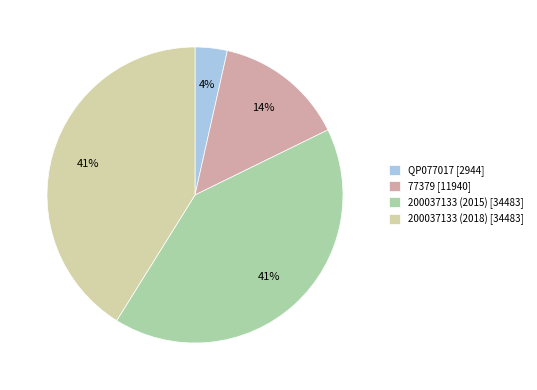

Is it true that 200037133 (2018) is 41% of the pie?

True